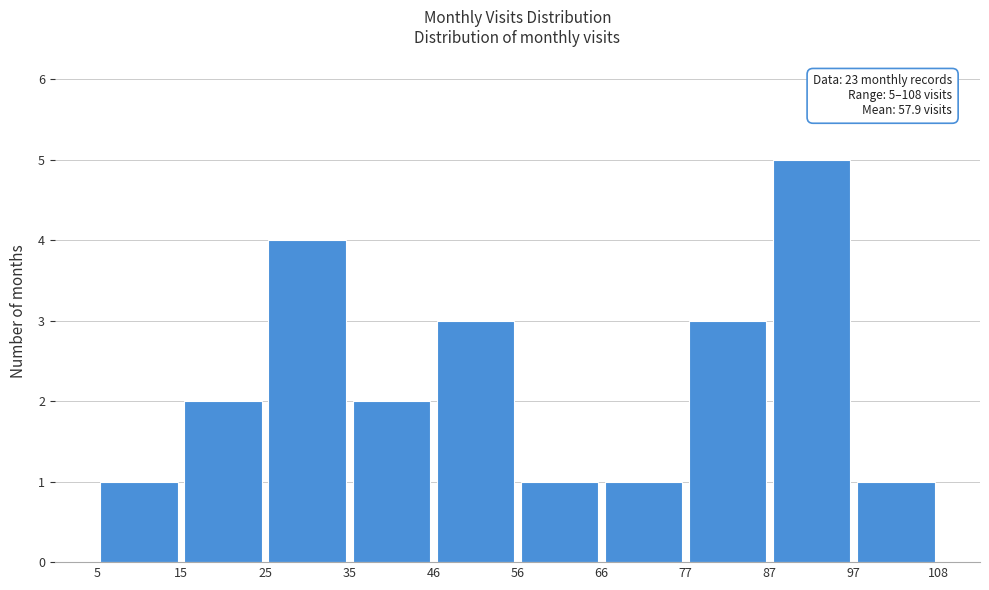

Over which range of the x-axis is the bar tallest?

87 to 97